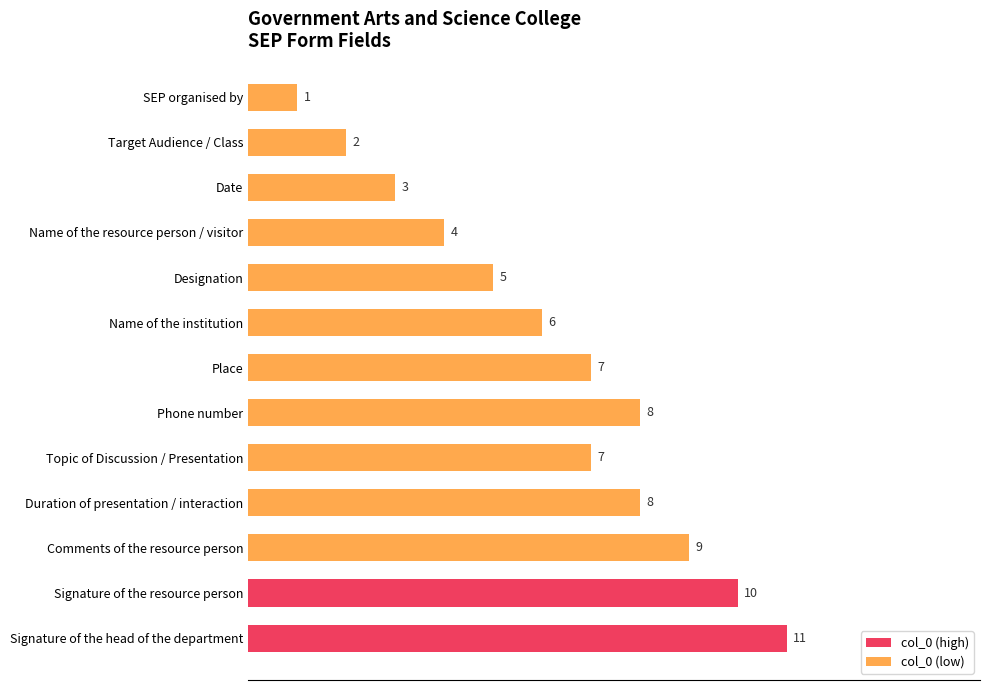

Are the bars horizontal?

Yes